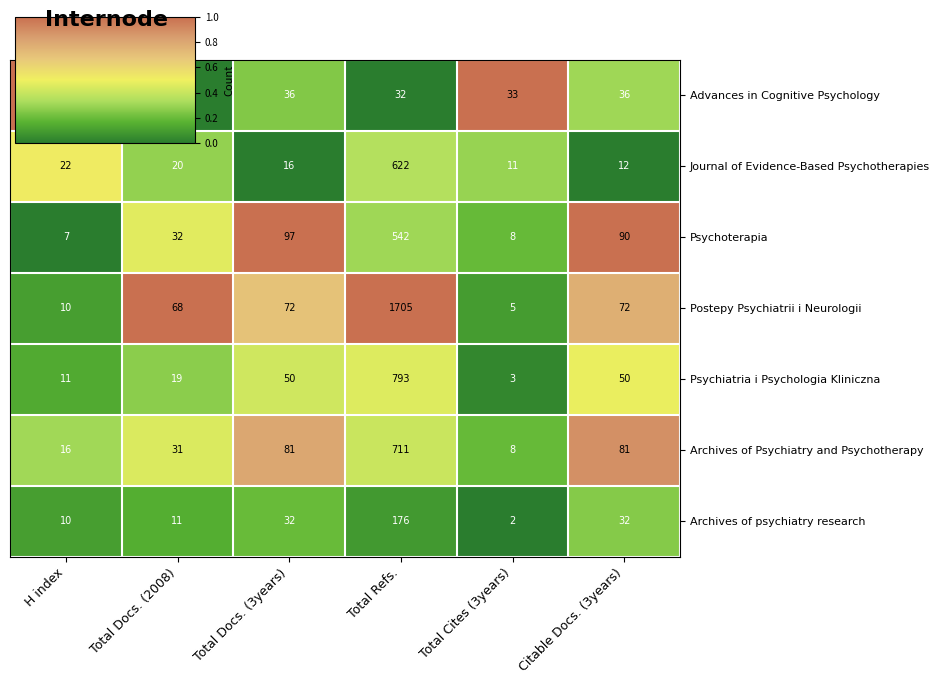

Which series has the largest range (max minus min)?

Postepy Psychiatrii i Neurologii